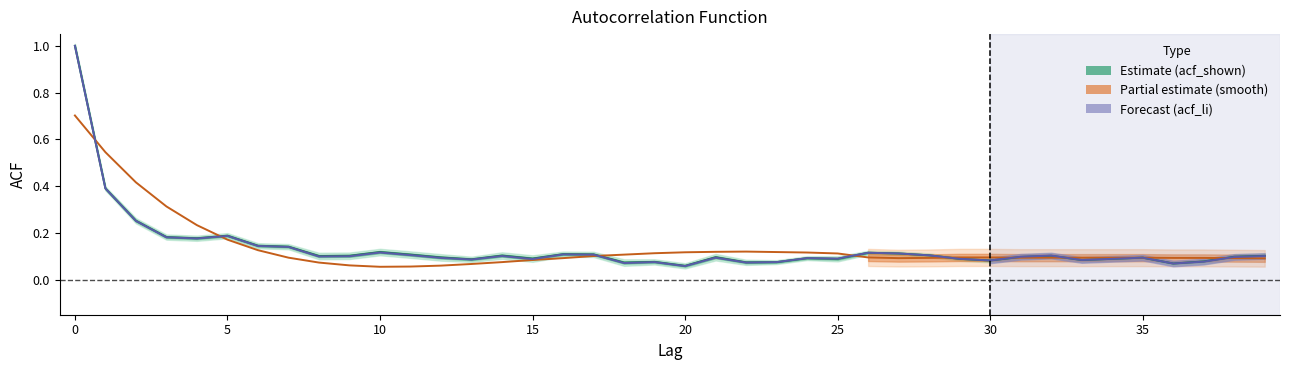

What is the difference between the acf_li values at 18 and 15?

0.1